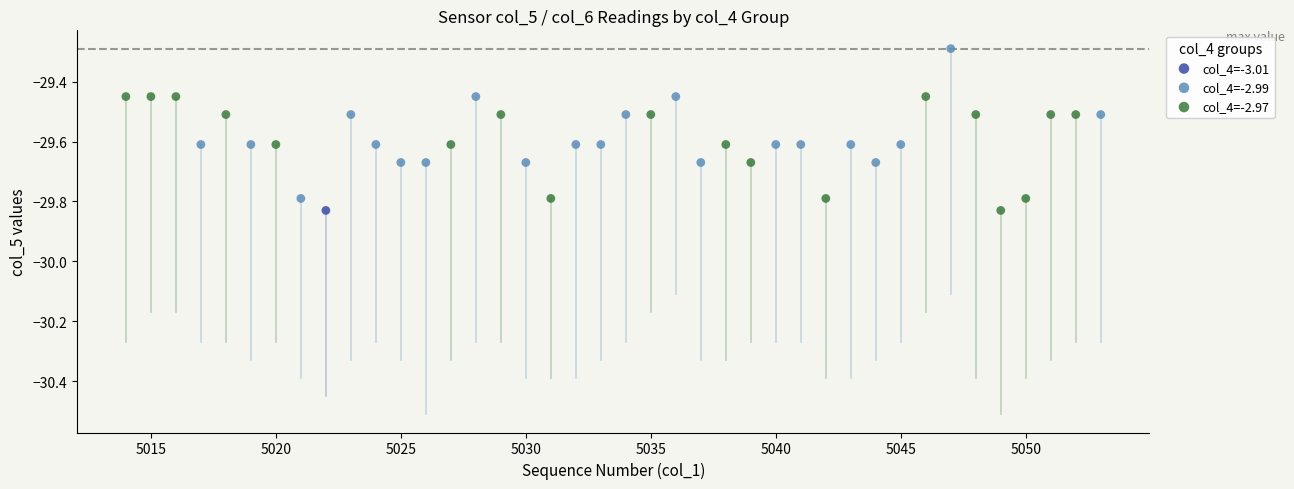

What are all the series names shown in the legend?

col_4=-3.01, col_4=-2.99, col_4=-2.97